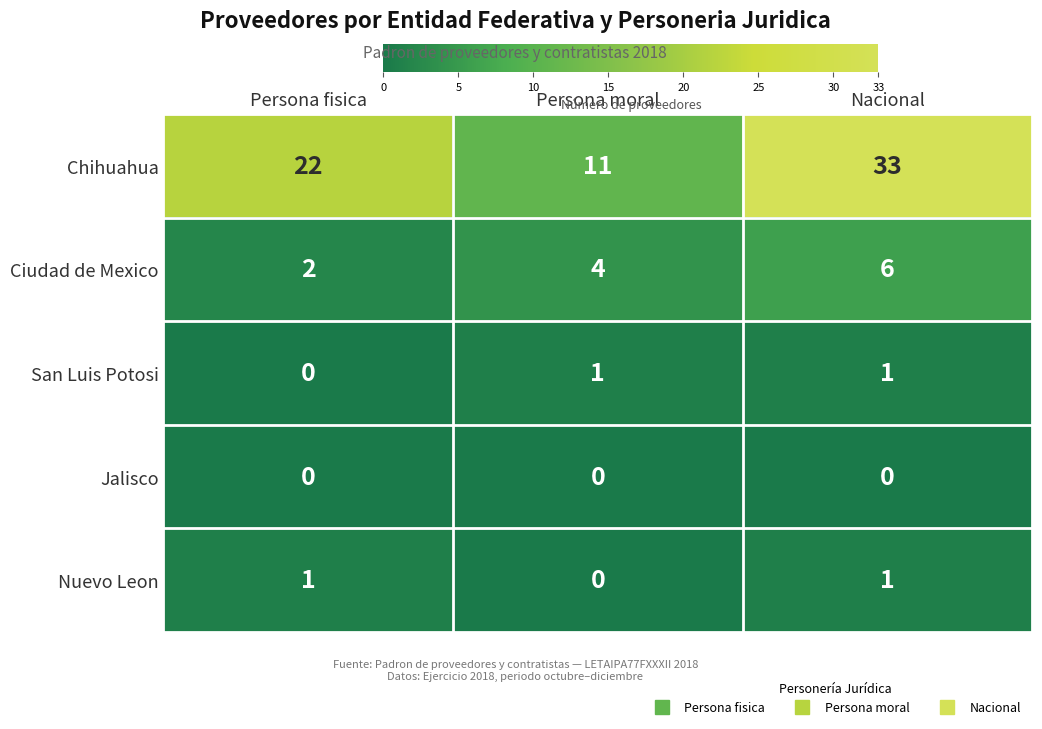

Is it true that Nuevo Leon equals -1 at Persona moral?

False